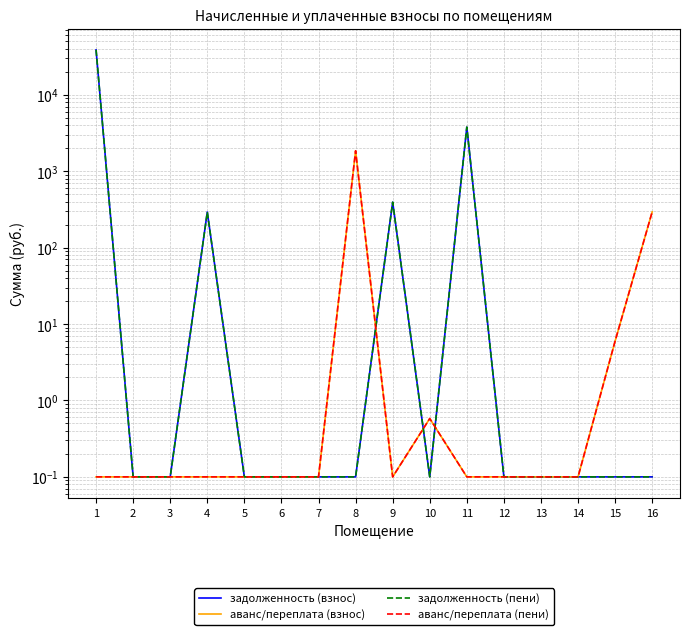

True or false: аванс/переплата (пени) has more than 0 interior local peaks.

True